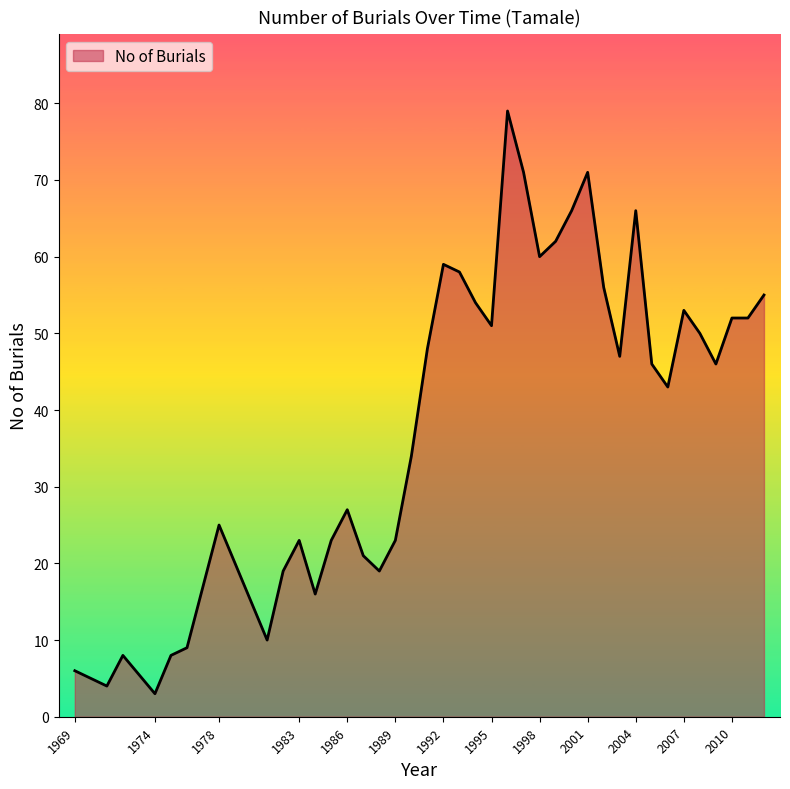

What is the greatest value displayed?

79